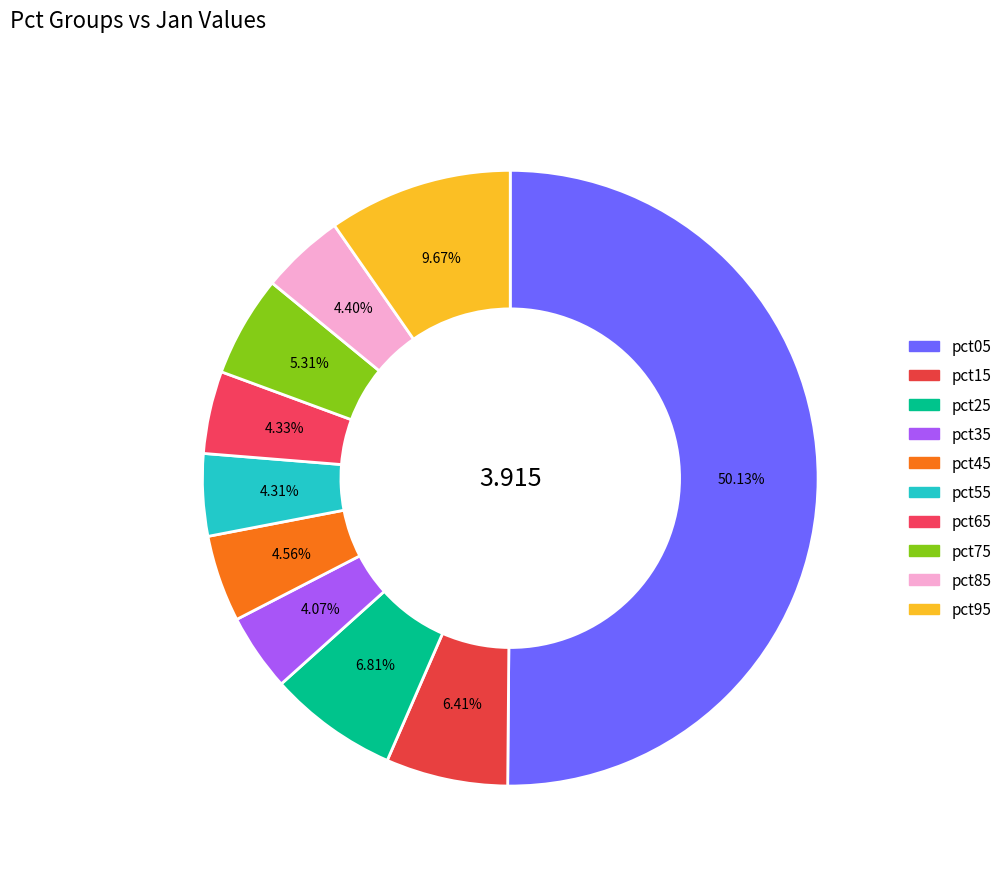

Combined, what portion of the pie is pct85 and pct75?

9.7%